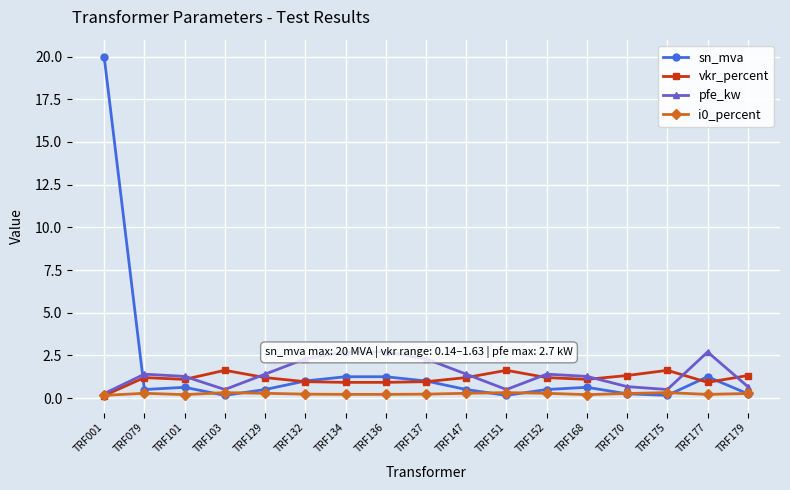

The i0_percent series shows 0.3 at TRF152. True or false?

True